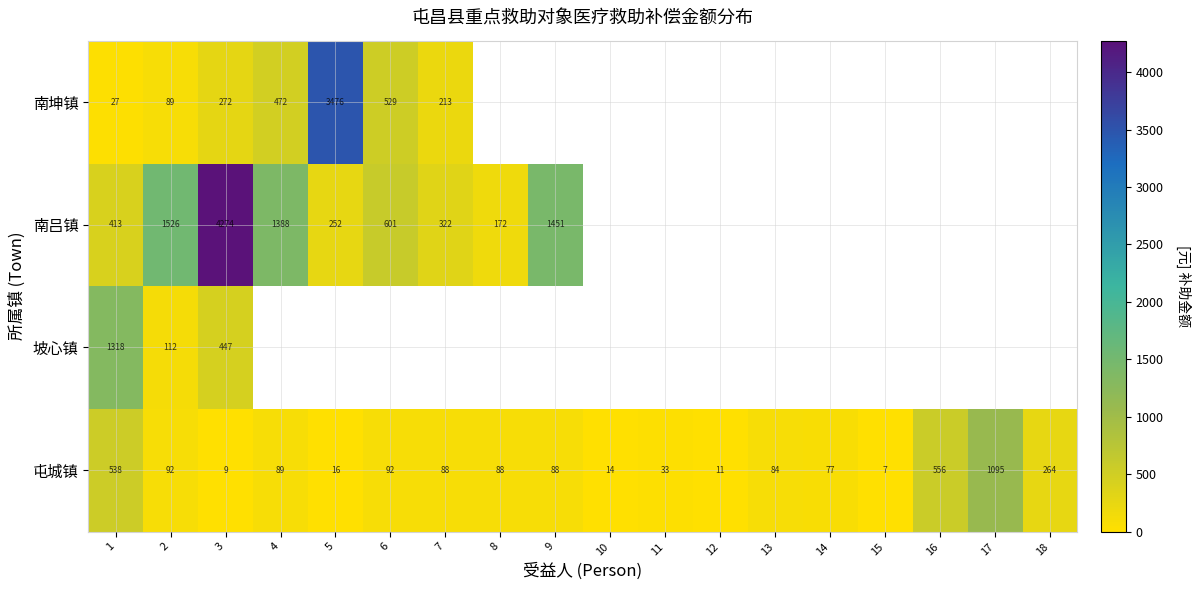

What is the maximum value for 南吕镇?

4274.0